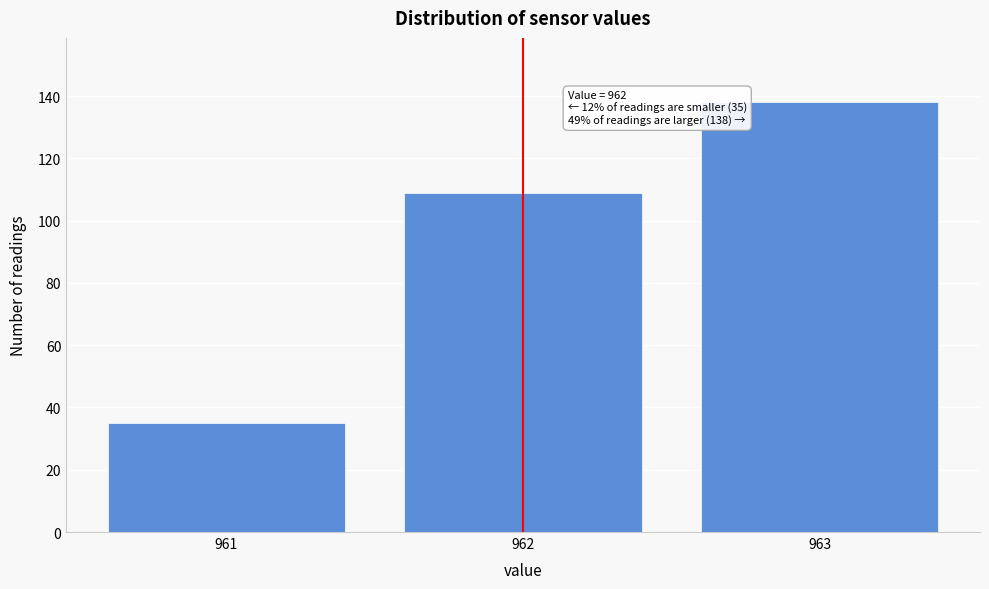

Over which range of the x-axis is the bar tallest?

962.5 to 963.5